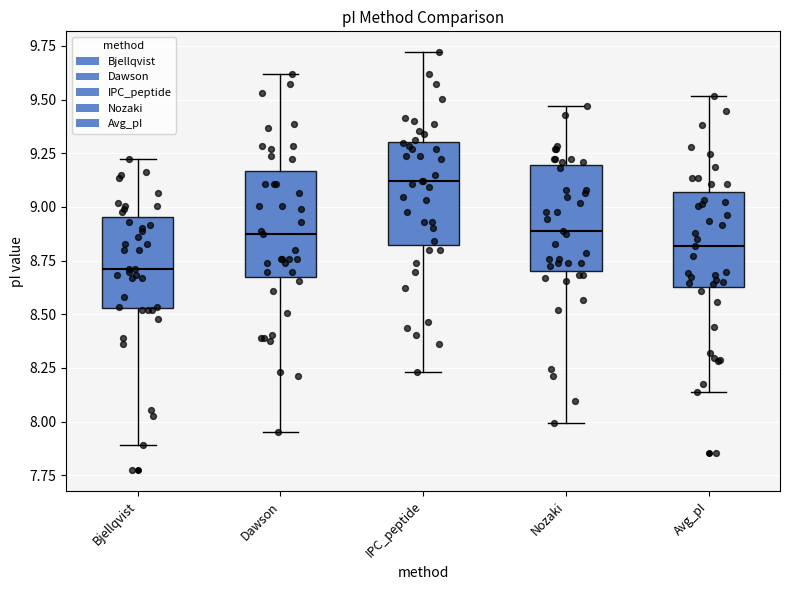

Reading left to right, read every box against the y-axis: the position of its median line, the range the box covers, and the ends of its whiskers. The values are not printed on the chart, so give them approximately, as read against the axis.

Bjellqvist: median 8.70, box 8.55 to 8.95, whiskers 7.90 to 9.20
Dawson: median 8.85, box 8.70 to 9.15, whiskers 7.95 to 9.60
IPC_peptide: median 9.10, box 8.80 to 9.30, whiskers 8.25 to 9.70
Nozaki: median 8.90, box 8.70 to 9.20, whiskers 8.00 to 9.45
Avg_pI: median 8.80, box 8.65 to 9.05, whiskers 8.15 to 9.50